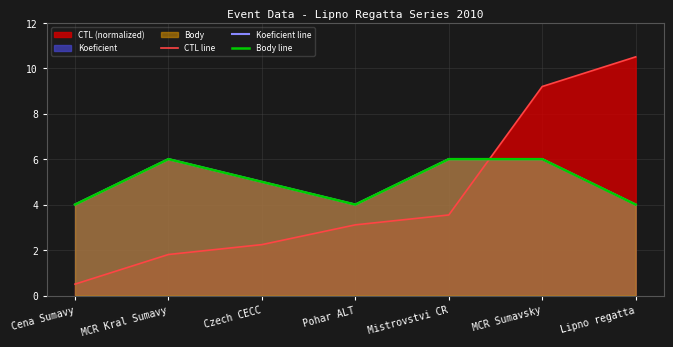

At Czech CECC, list the series in order from largest to smallest.

Koeficient line, Body line, CTL line